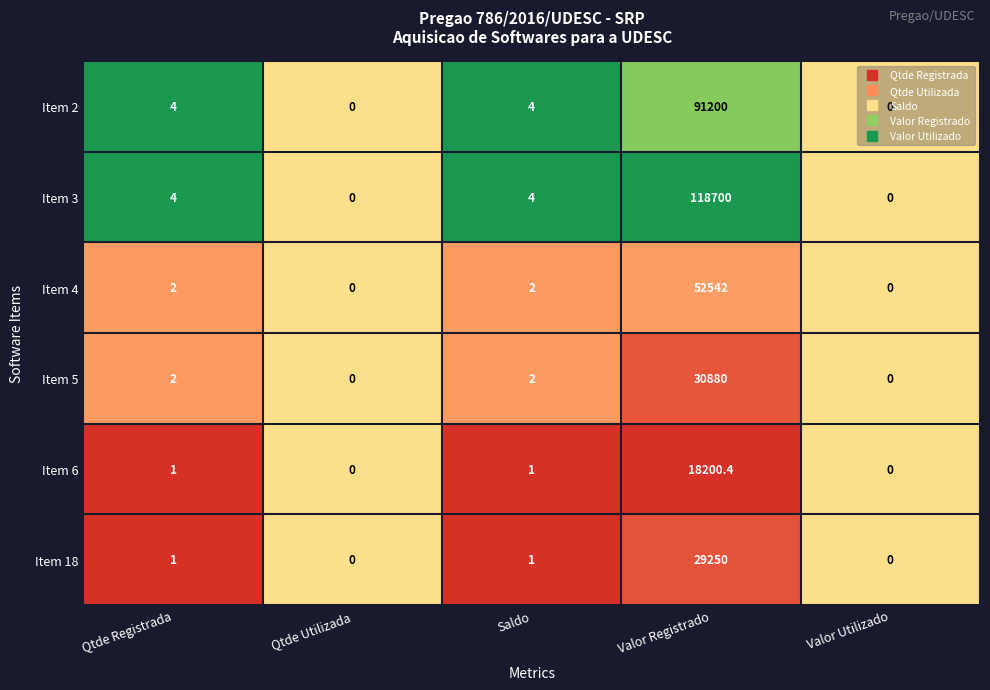

How many categories are shown in the chart?

5